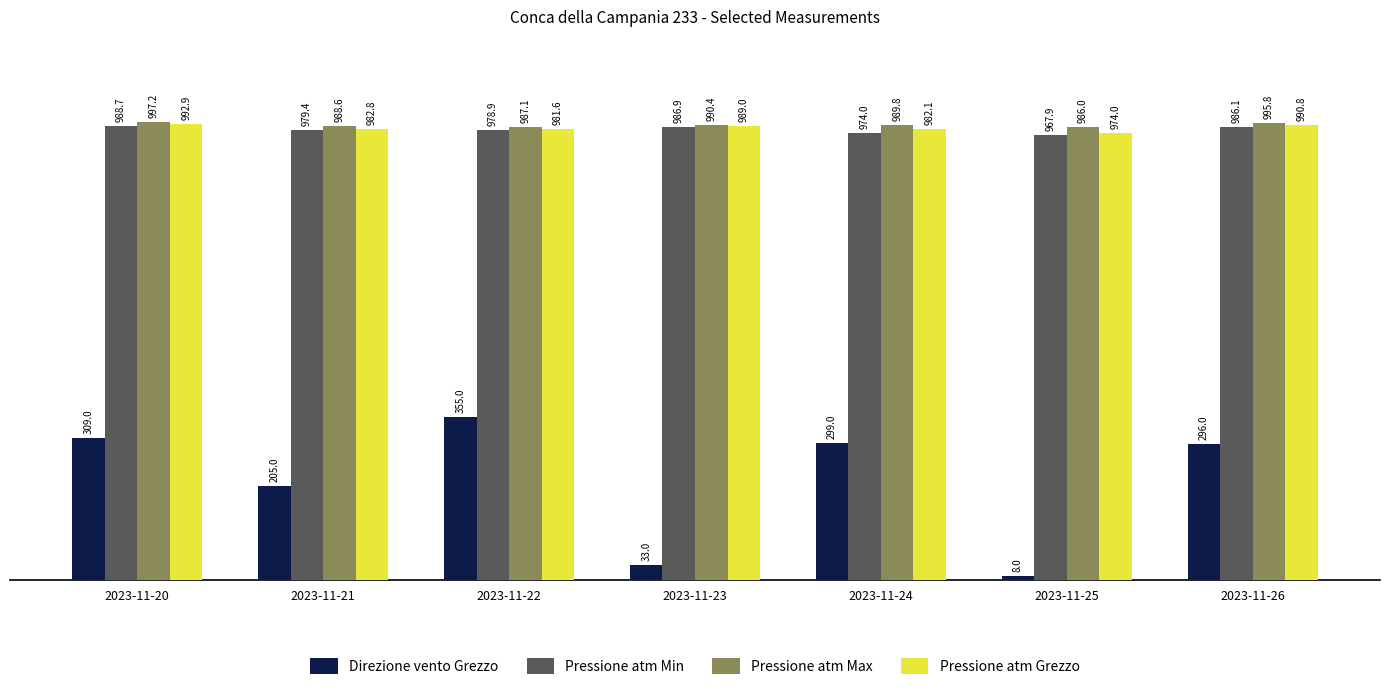

True or false: Pressione atm Grezzo has a value of 989.0 at 2023-11-23.

True